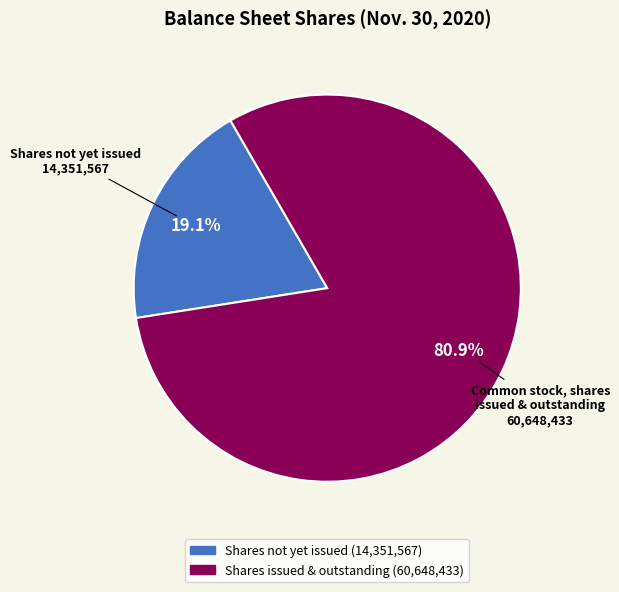

Is there any slice that represents more than half of the pie?

Yes